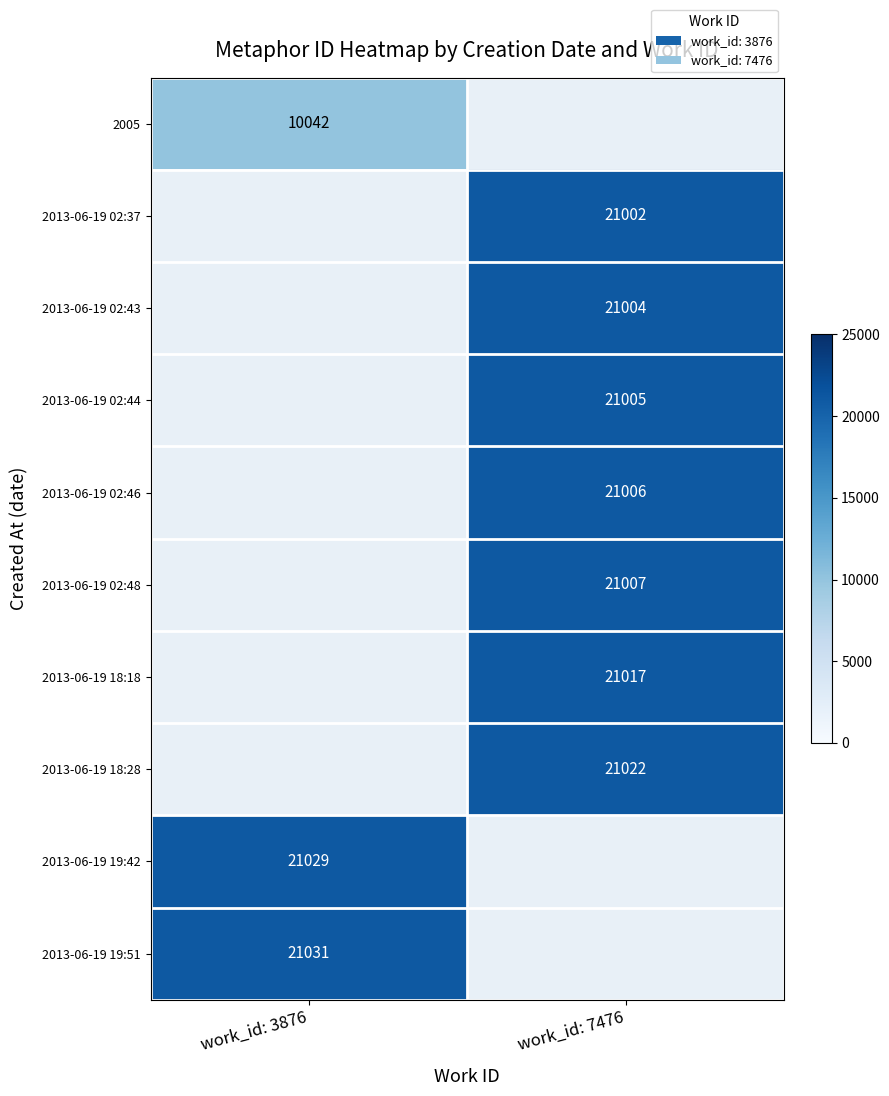

How many distinct data groups are displayed?

10